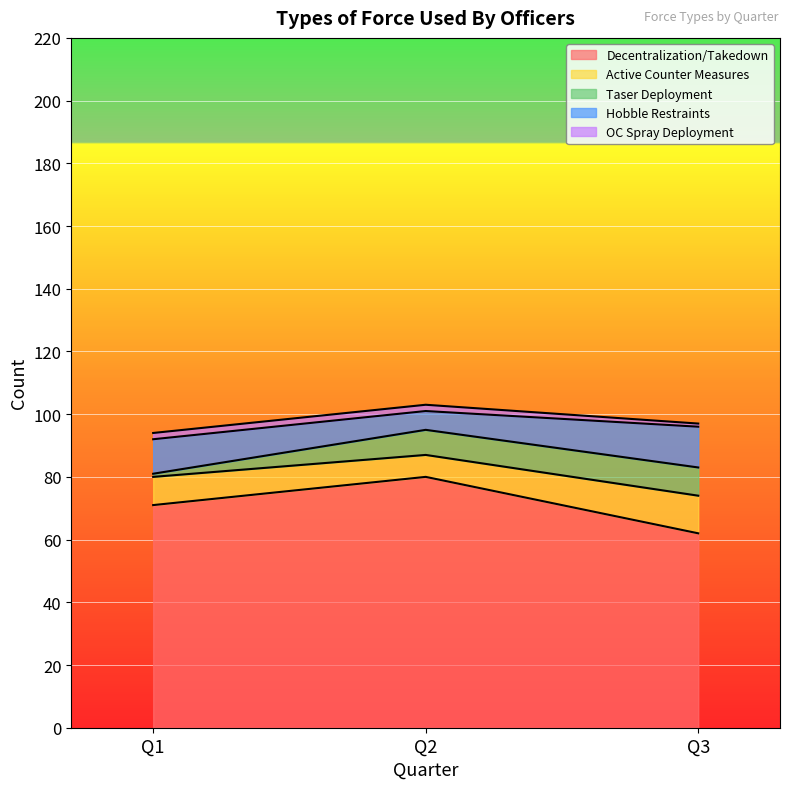

Reading right to left, what are all the values shown in this chart?

Decentralization/Takedown: 62	80	71
Active Counter Measures: 12	7	9
Taser Deployment: 9	8	1
Hobble Restraints: 13	6	11
OC Spray Deployment: 1	2	2